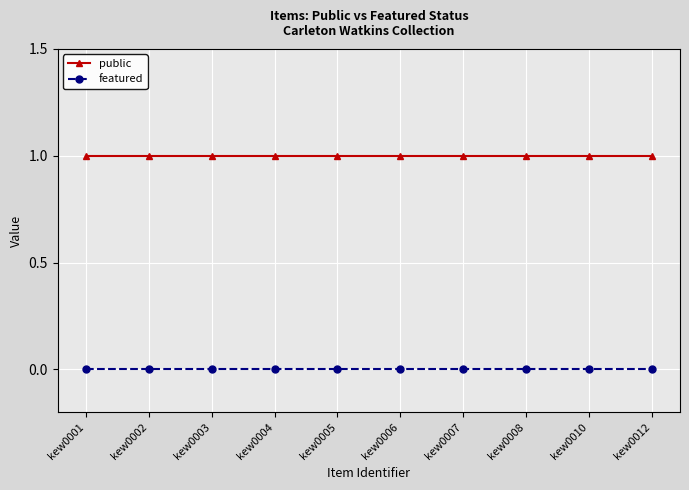

Is the value of featured at kew0001 greater than the value of public at kew0001?

No